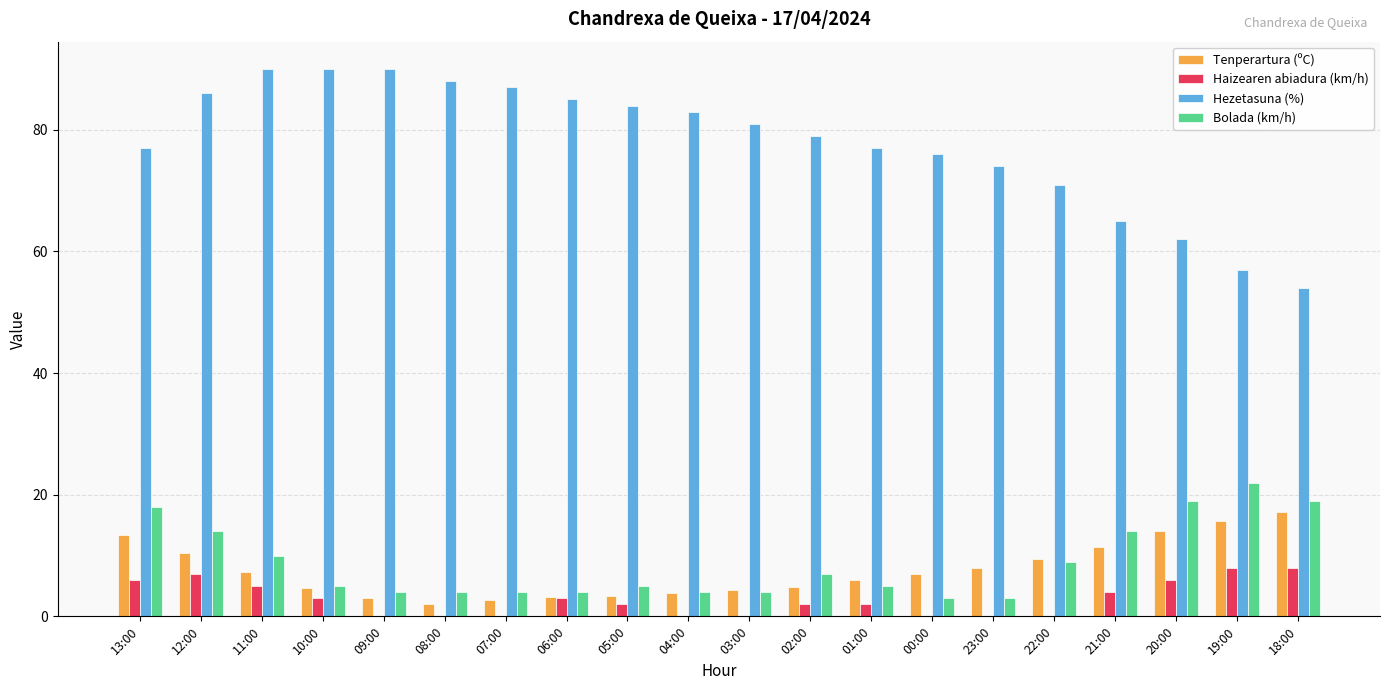

What is the sum of the Haizearen abiadura (km/h) values at 05:00 and 08:00?

2.0